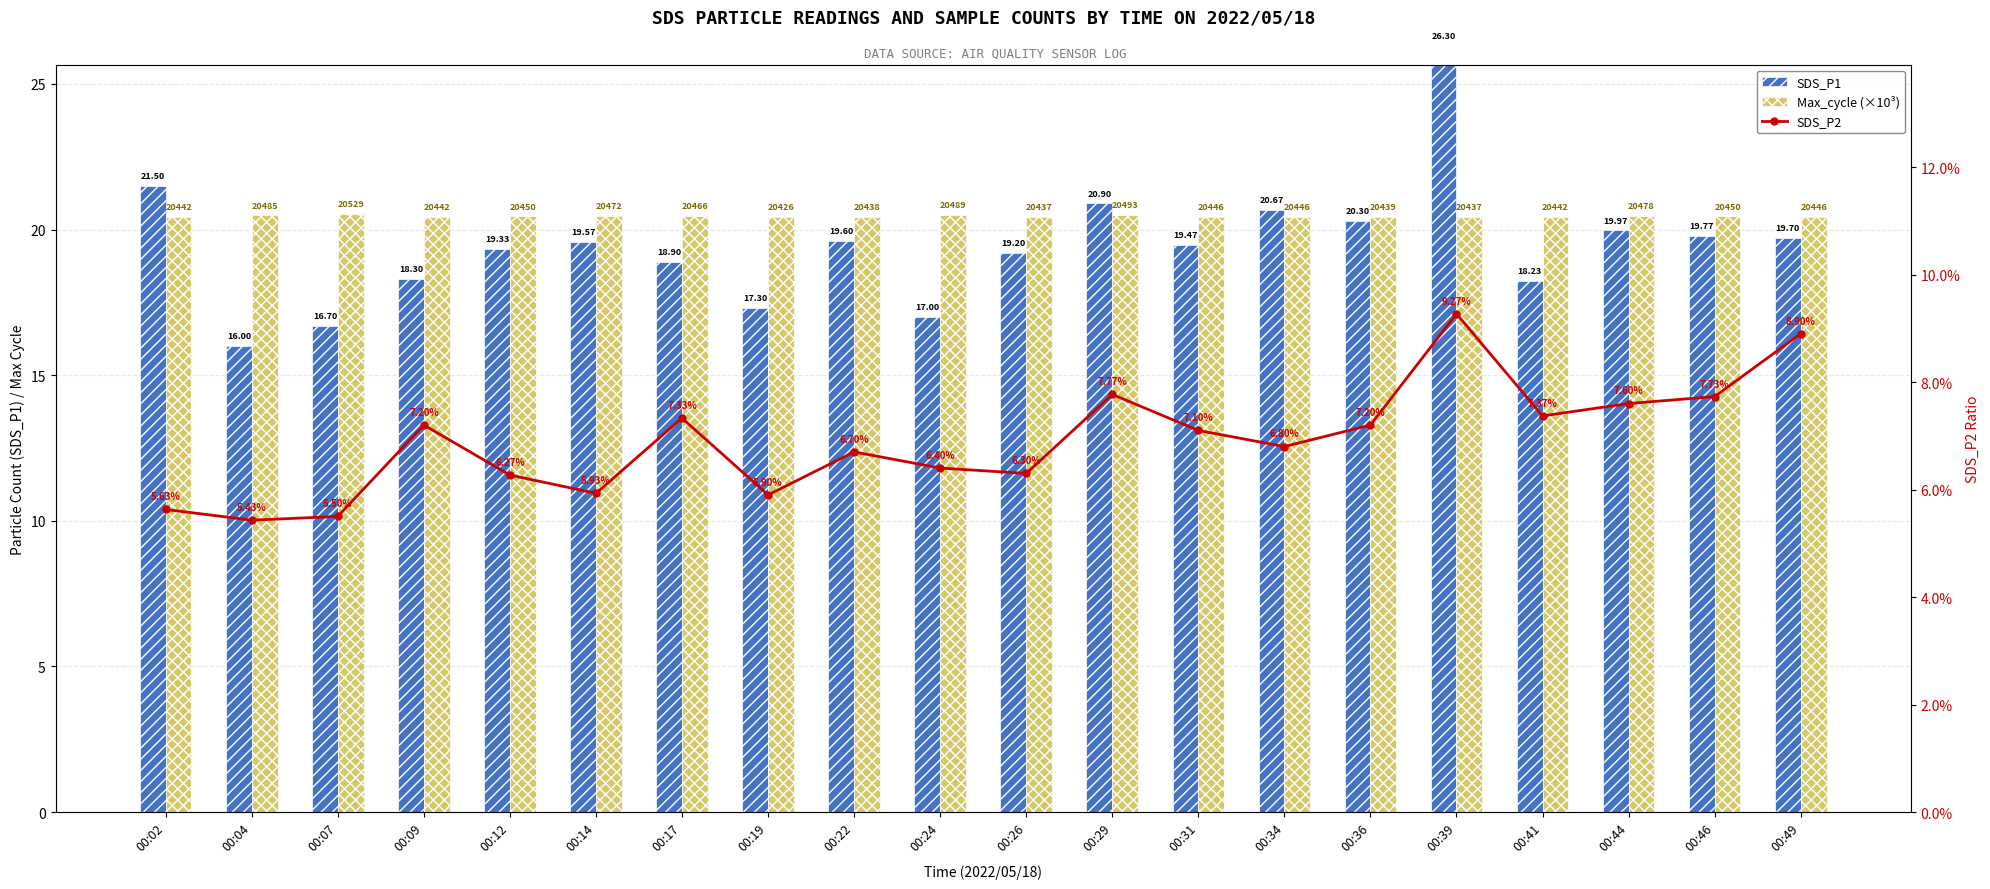

What is the sum of the SDS_P2 values at 00:34 and 00:24?

13.2